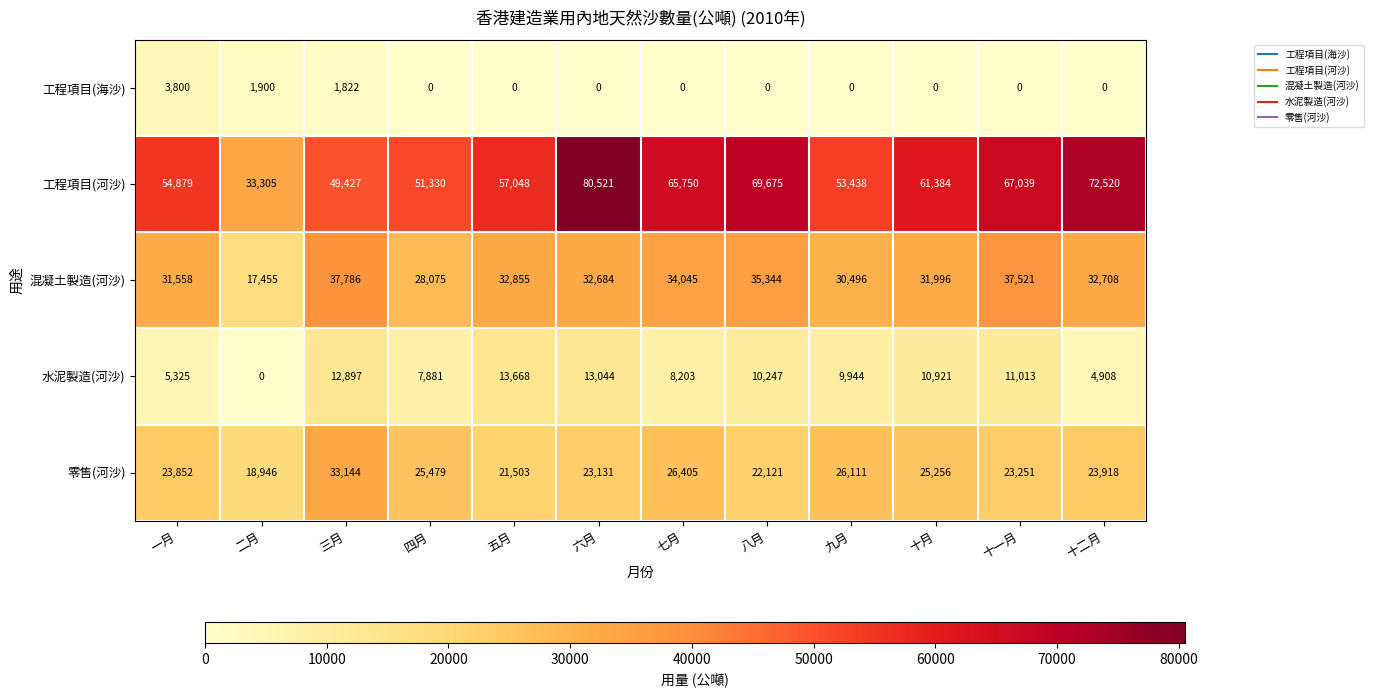

Which series has the largest range (max minus min)?

工程項目(河沙)